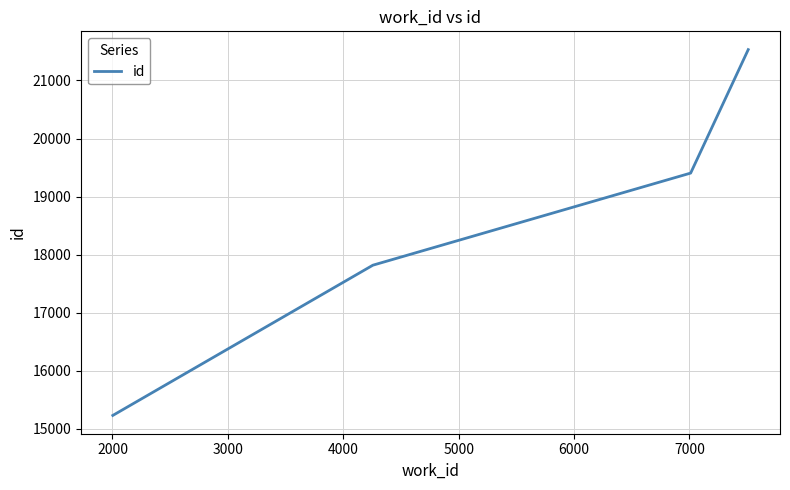

What is the maximum value shown in the chart?

21531